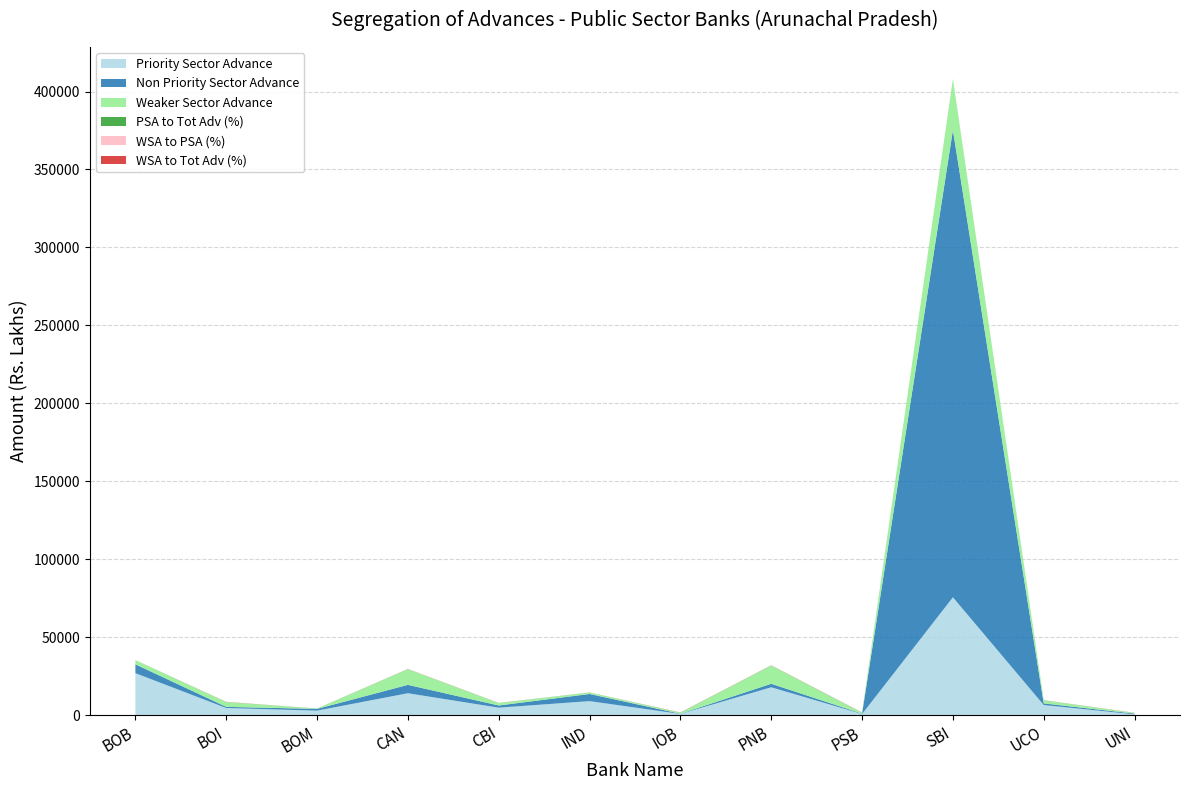

Reading left to right, list all the values displayed in this chart.

Priority Sector Advance: 26955.8	4611.9	2924.8	14076.9	4827.0	9016.5	822.5	17911.5	740.7	75623.5	6513.7	539.6
Non Priority Sector Advance: 5675.0	734.0	1114.0	5376.0	1393.0	4581.0	109.0	2229.0	221.0	299684.0	1049.0	456.0
Weaker Sector Advance: 2538.5	3000.0	130.3	10000.0	1513.3	882.8	600.0	11662.0	600.0	32780.3	1917.1	400.0
PSA to Tot Adv (%): 82.6	86.3	72.4	72.4	77.6	66.3	88.3	88.9	77.0	20.1	86.1	54.2
WSA to PSA (%): 9.4	65.0	4.5	71.0	31.4	9.8	73.0	65.1	81.0	43.4	29.4	74.1
WSA to Tot Adv (%): 7.8	56.1	3.2	51.4	24.3	6.5	64.4	57.9	62.4	8.7	25.4	40.2